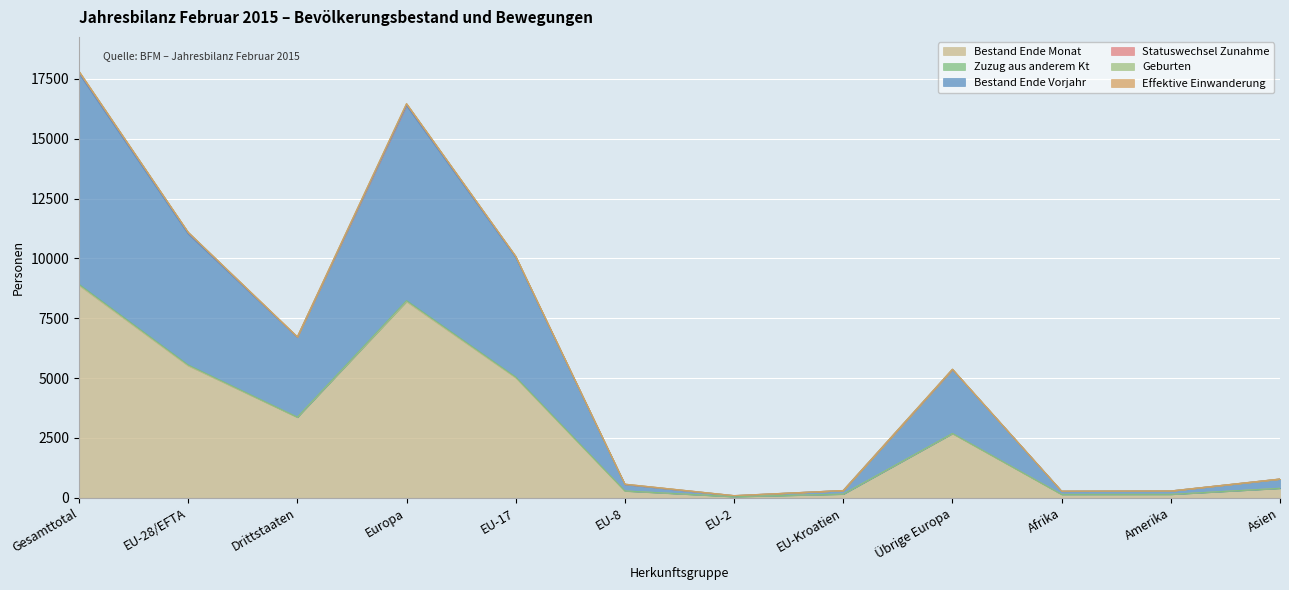

At which label does Bestand Ende Monat reach its peak?

Gesamttotal